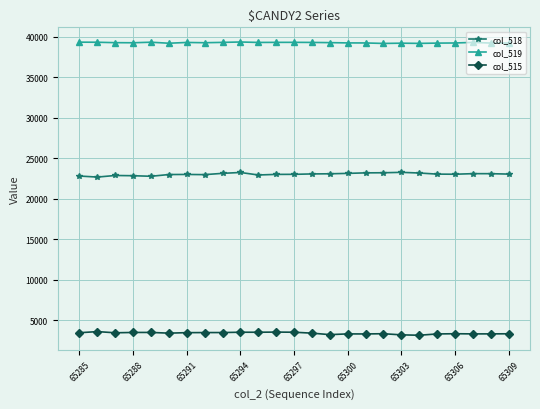

True or false: col_518 has more than 0 points higher than both neighbors.

True